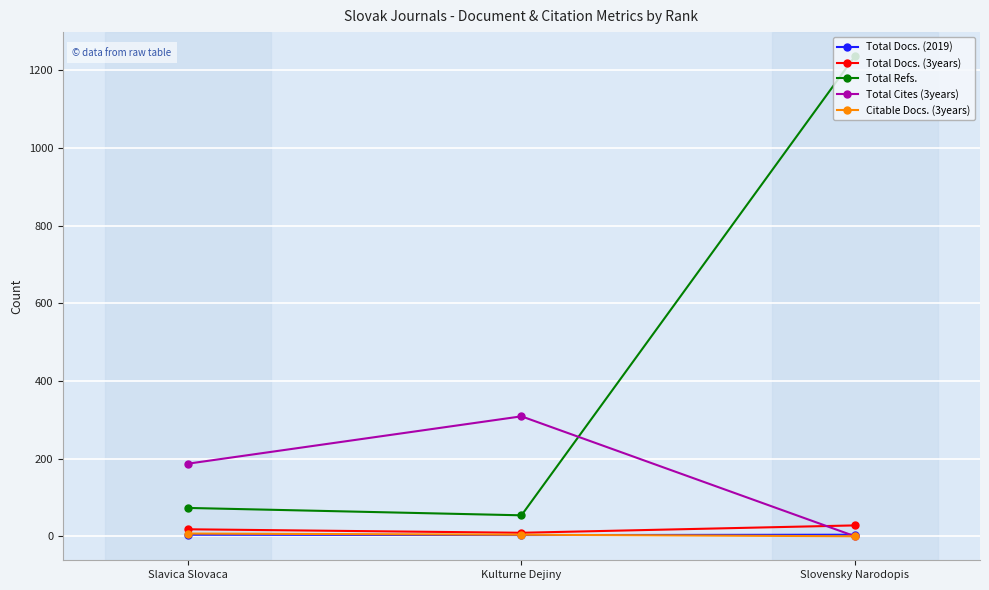

True or false: Total Cites (3years) has a value of 91 at Slavica Slovaca.

False